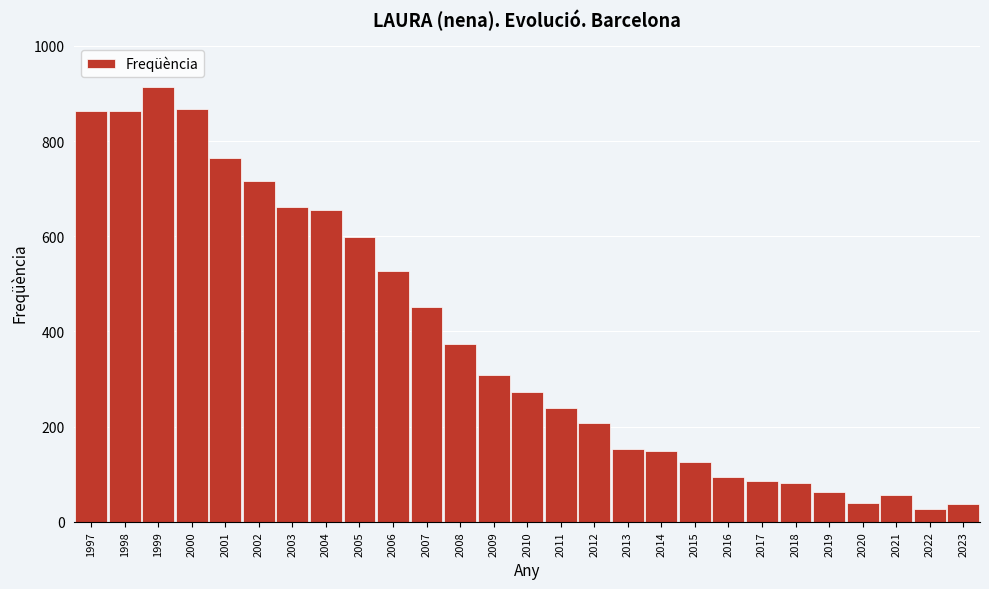

What is the change in value from 1997 to 2018?

-781